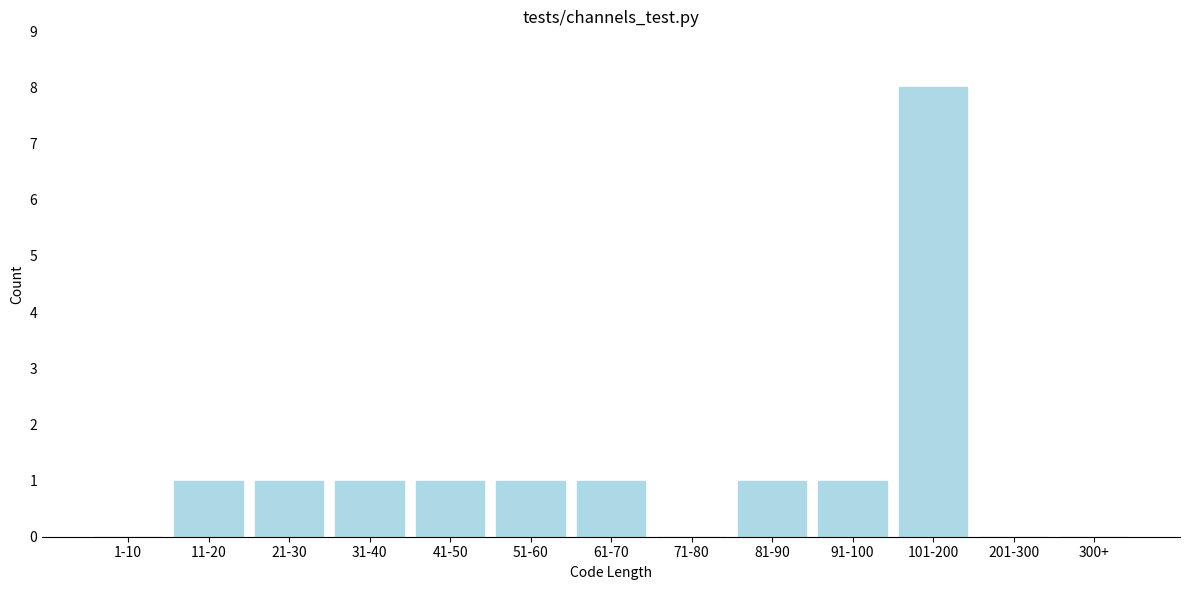

Reading left to right, what are all the values shown in this chart?

1-10=0	11-20=1	21-30=1	31-40=1	41-50=1	51-60=1	61-70=1	71-80=0	81-90=1	91-100=1	101-200=8	201-300=0	300+=0